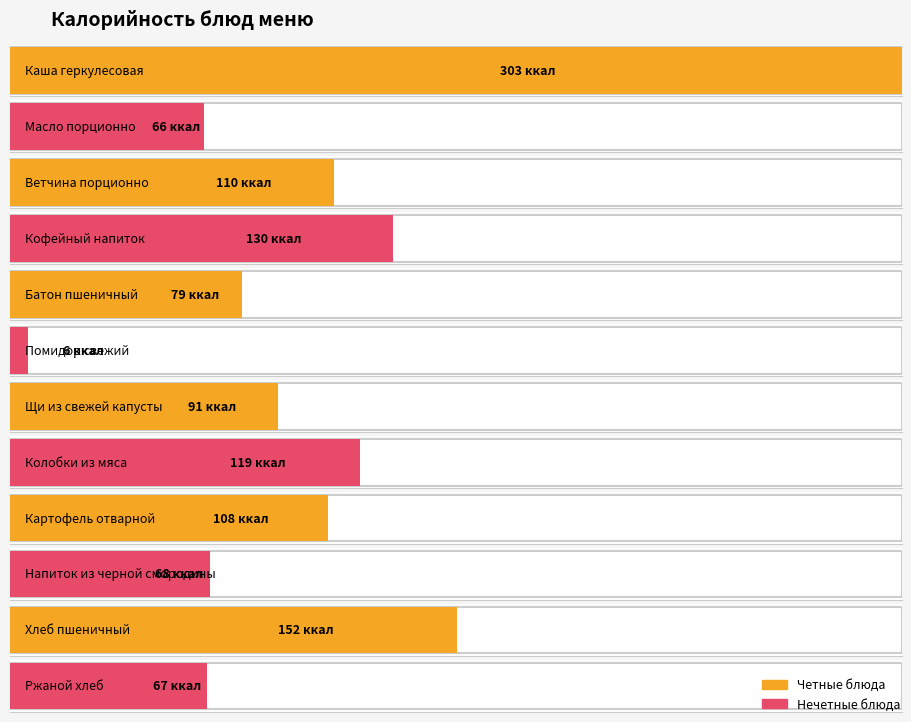

Reading right to left, what are all the values shown in this chart?

Ржаной хлеб=67	Хлеб пшеничный=152	Напиток из черной смородины=68	Картофель отварной=108	Колобки из мяса=119	Щи из свежей капусты=91	Помидор свежий=6	Батон пшеничный=79	Кофейный напиток=130	Ветчина порционно=110	Масло порционно=66	Каша геркулесовая=303